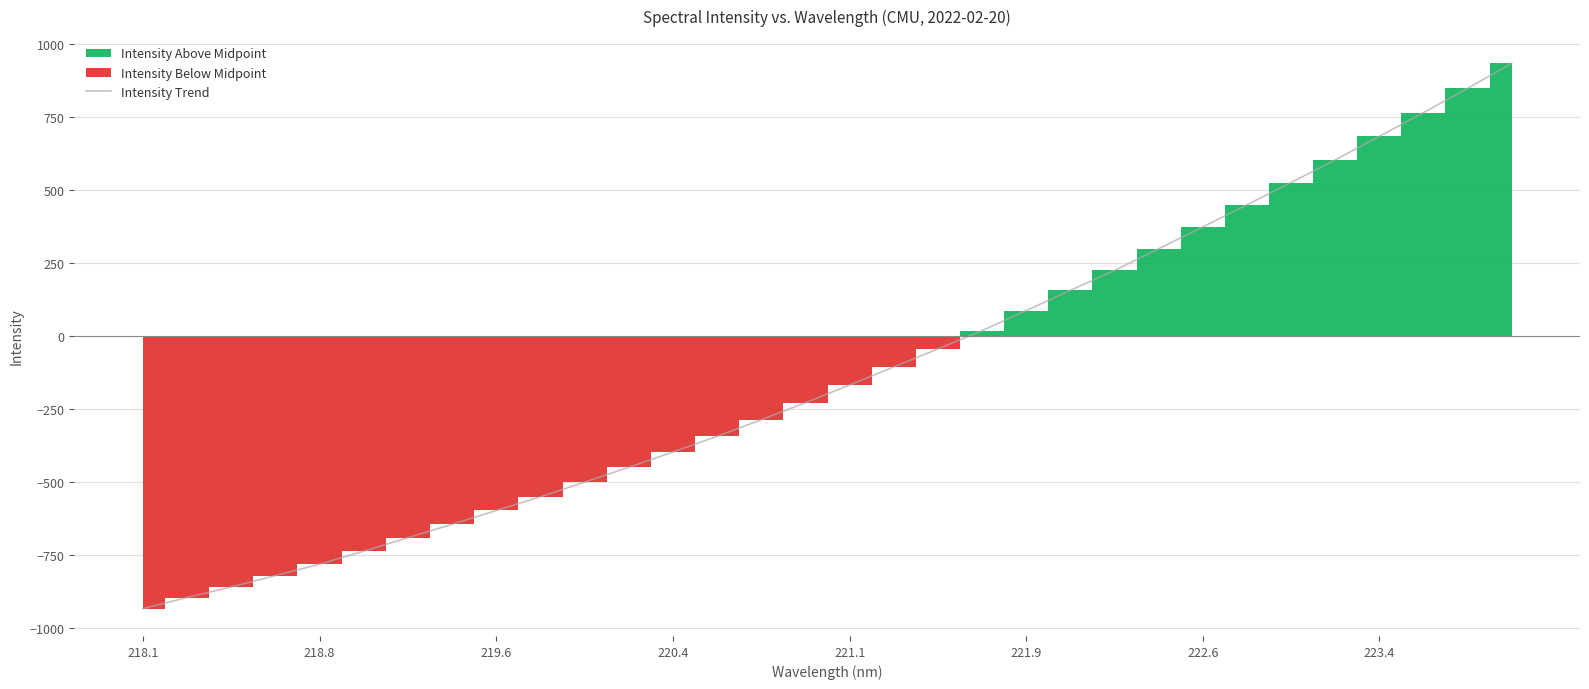

What is the highest value of the Intensity Trend series?

935.2